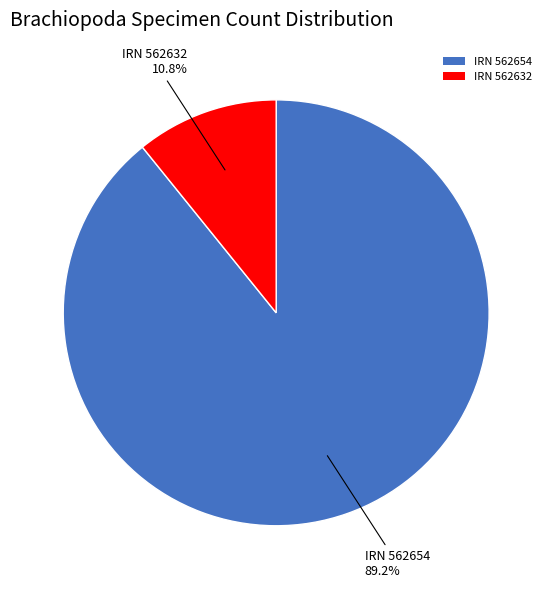

Which category has the smallest portion of the pie?

IRN 562632